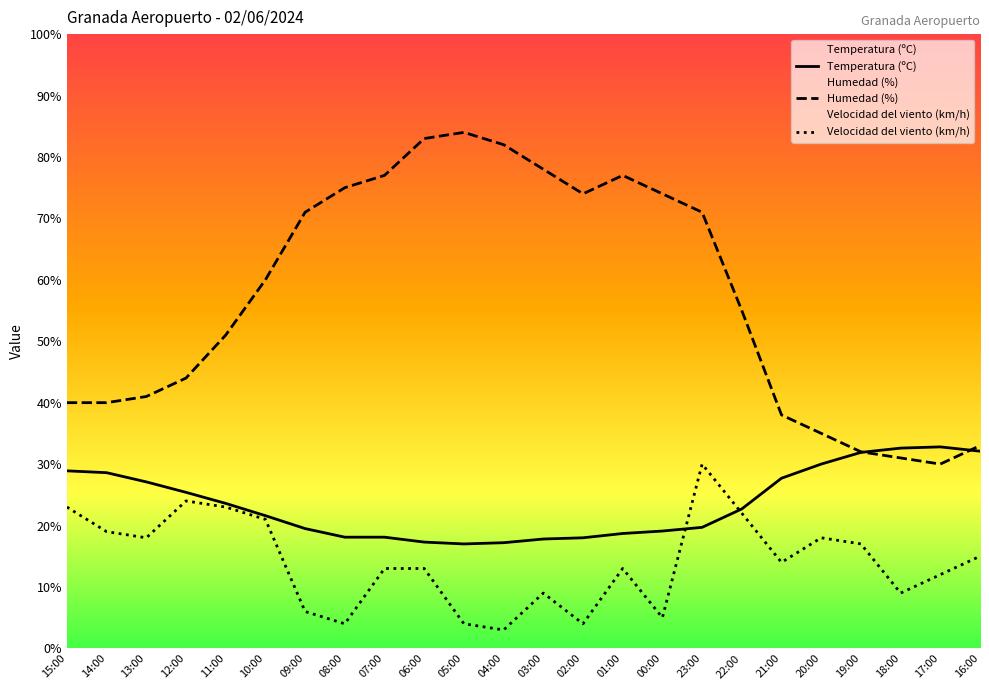

Reading left to right, extract all data points from this chart.

Temperatura (ºC): 28.9	28.6	27.1	25.4	23.6	21.6	19.5	18.1	18.1	17.3	17.0	17.2	17.8	18.0	18.7	19.1	19.7	22.7	27.7	30.0	31.9	32.6	32.8	32.1
Humedad (%): 40.0	40.0	41.0	44.0	51.0	60.0	71.0	75.0	77.0	83.0	84.0	82.0	78.0	74.0	77.0	74.0	71.0	55.0	38.0	35.0	32.0	31.0	30.0	33.0
Velocidad del viento (km/h): 23.0	19.0	18.0	24.0	23.0	21.0	6.0	4.0	13.0	13.0	4.0	3.0	9.0	4.0	13.0	5.0	30.0	22.0	14.0	18.0	17.0	9.0	12.0	15.0